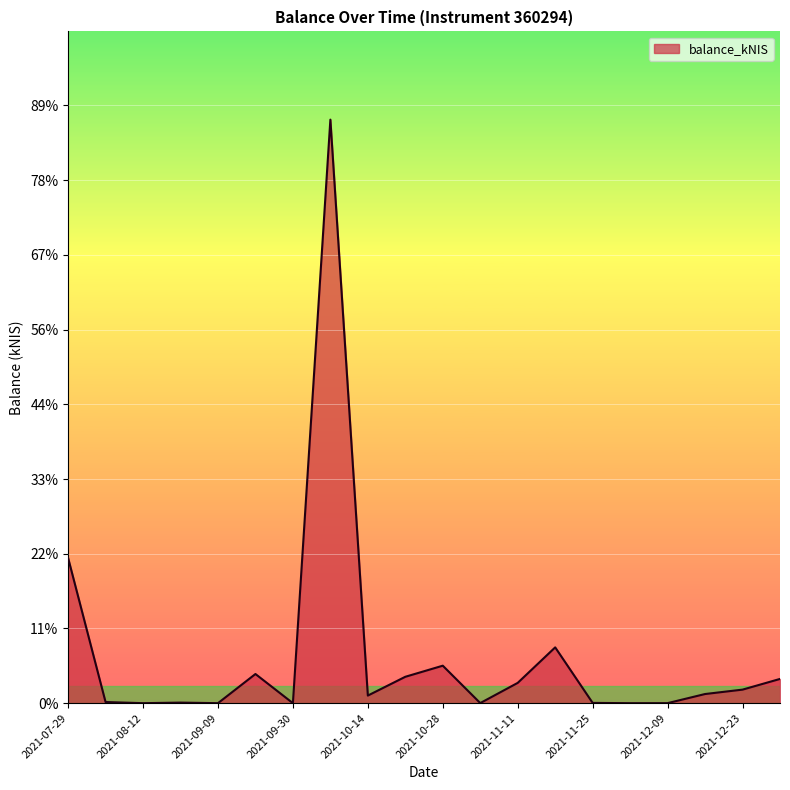

How many points are higher than both their immediate neighbors (excluding endpoints)?

5